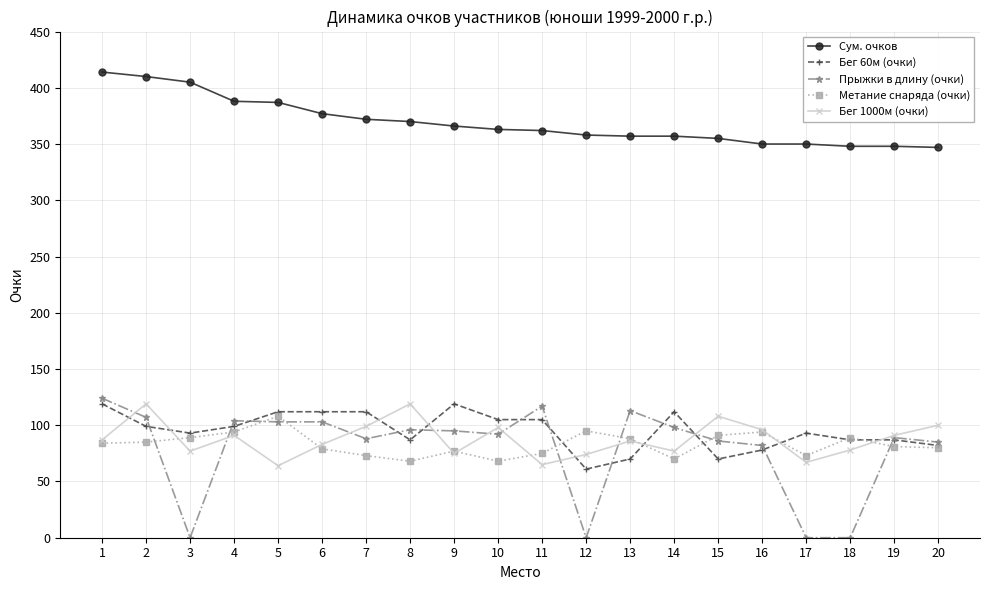

At which category does Прыжки в длину (очки) reach its first local valley?

3